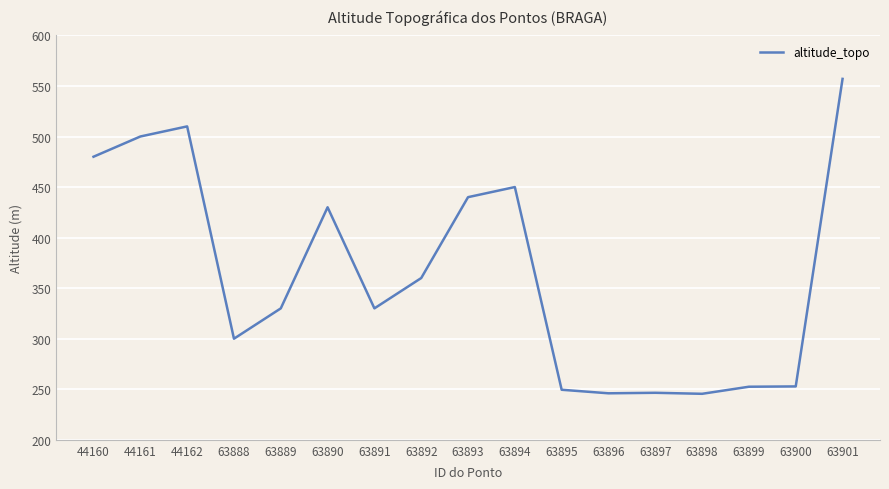

How many series are shown in this chart?

1